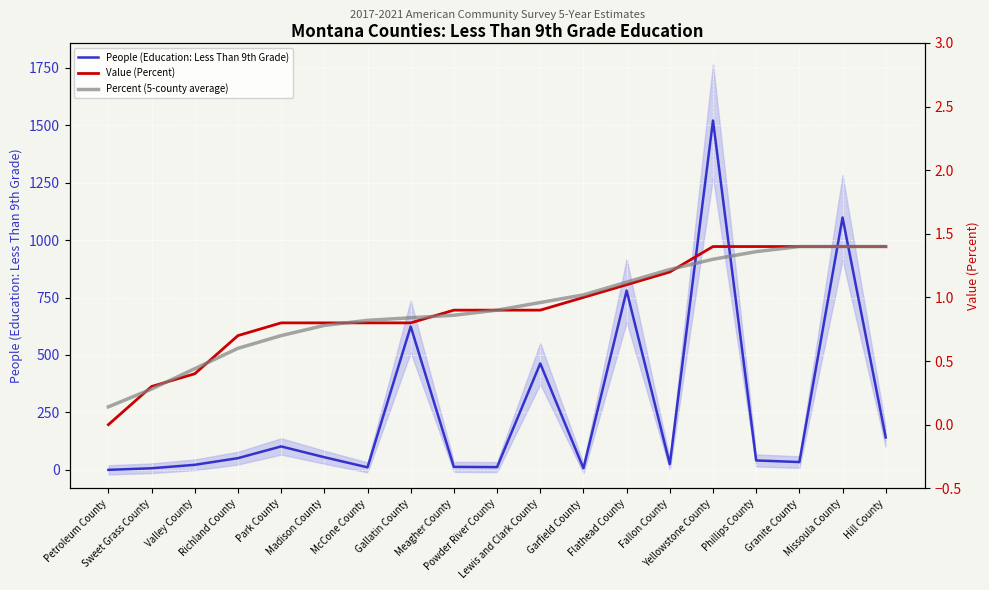

At which label is Value (Percent) closest to 0?

Petroleum County